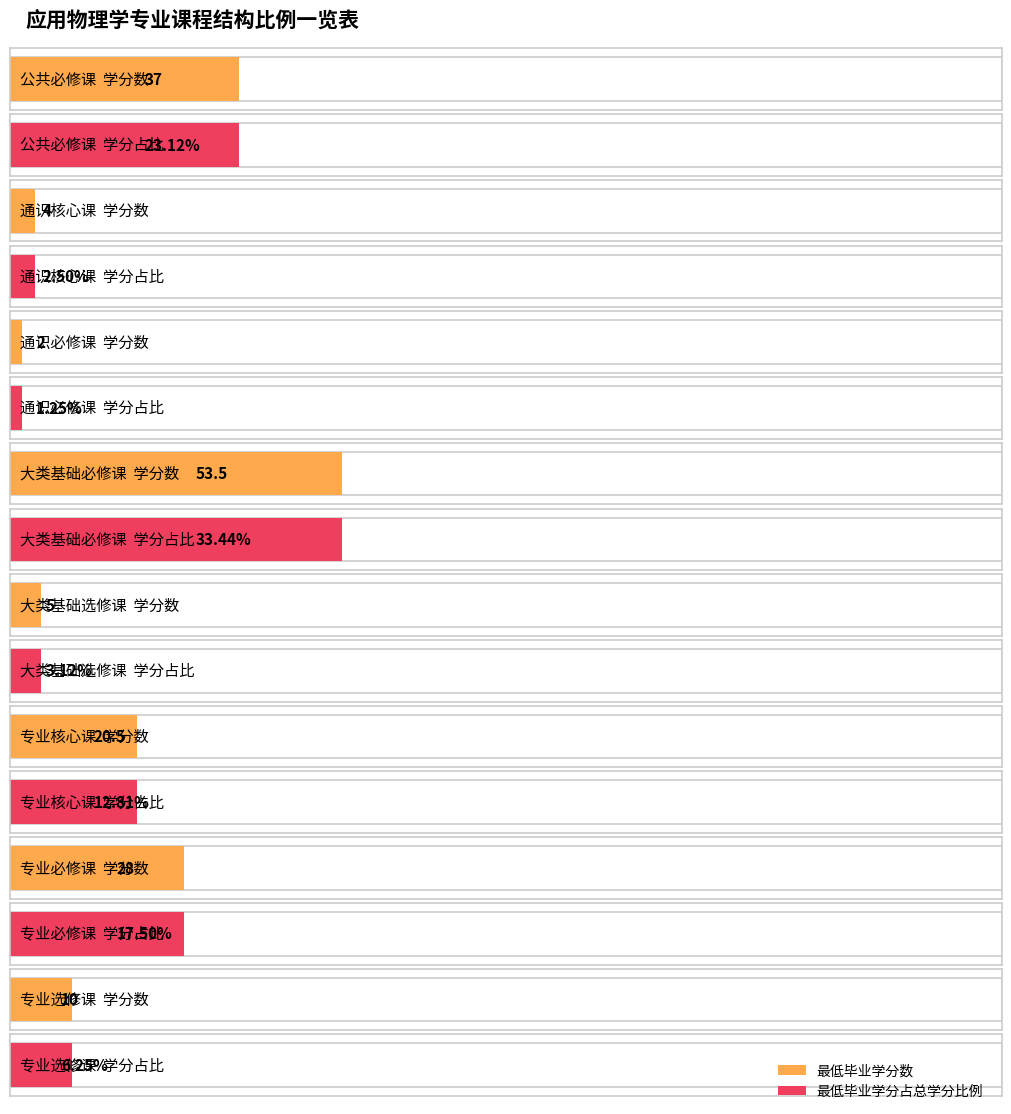

What is the label of the 1st bar from the left?

公共必修课